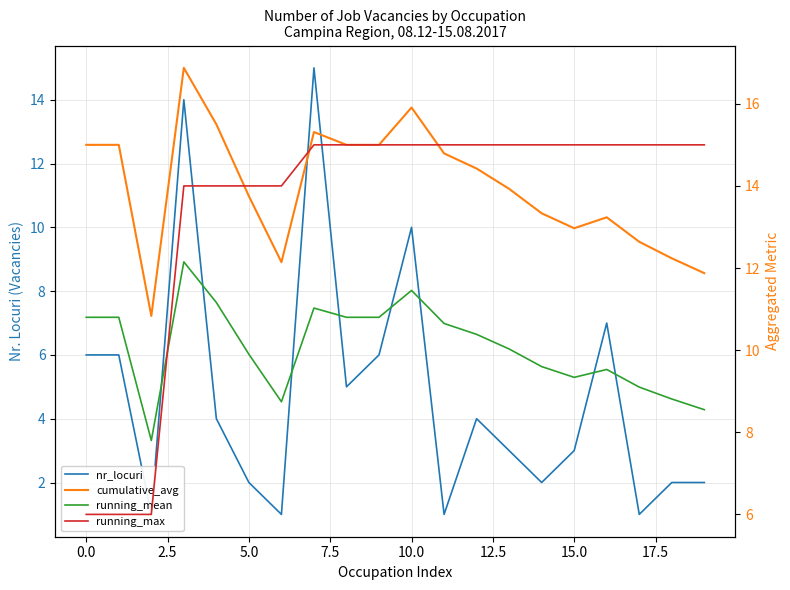

What is the maximum value for running_max?

15.0